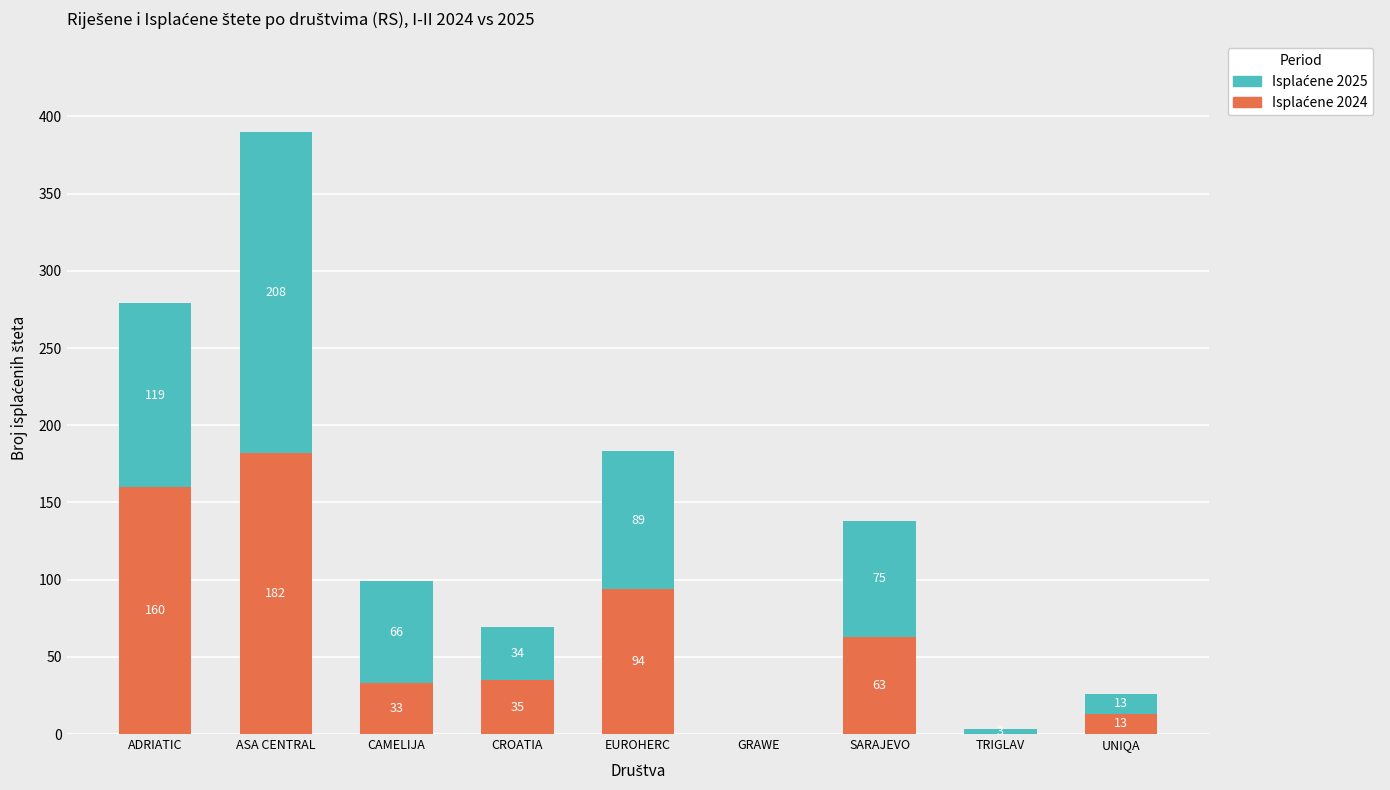

What is the total value across all series at ADRIATIC?

279